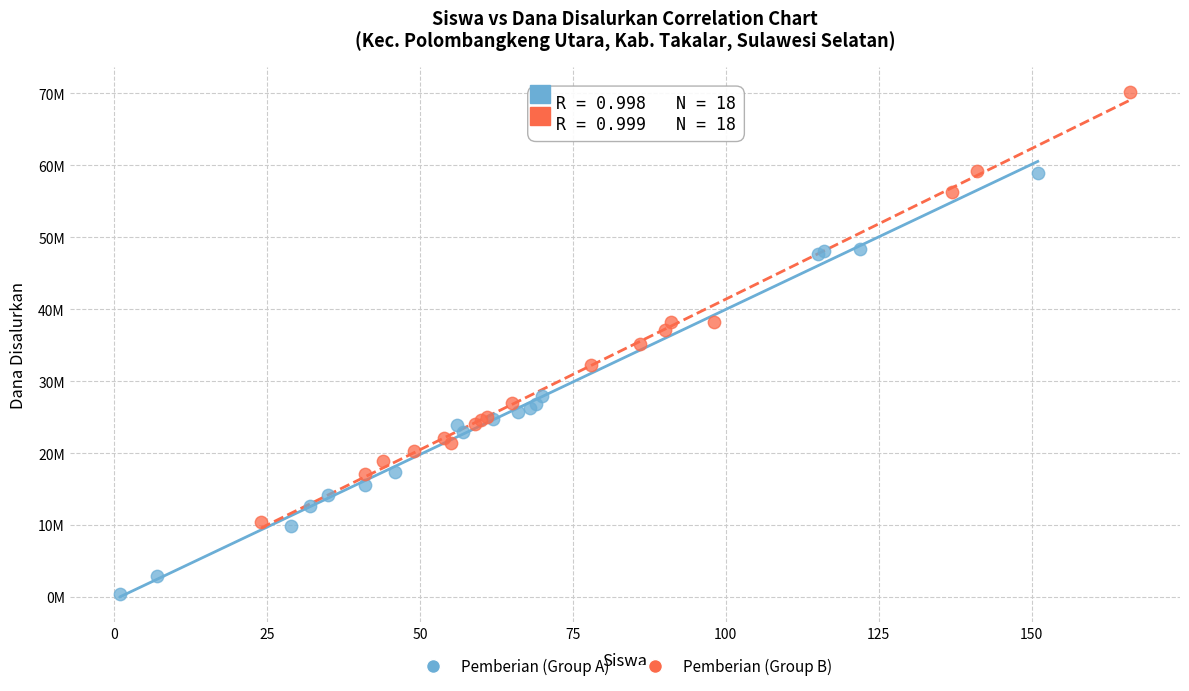

What are all the series names shown in the legend?

Pemberian (Group A), Pemberian (Group B)